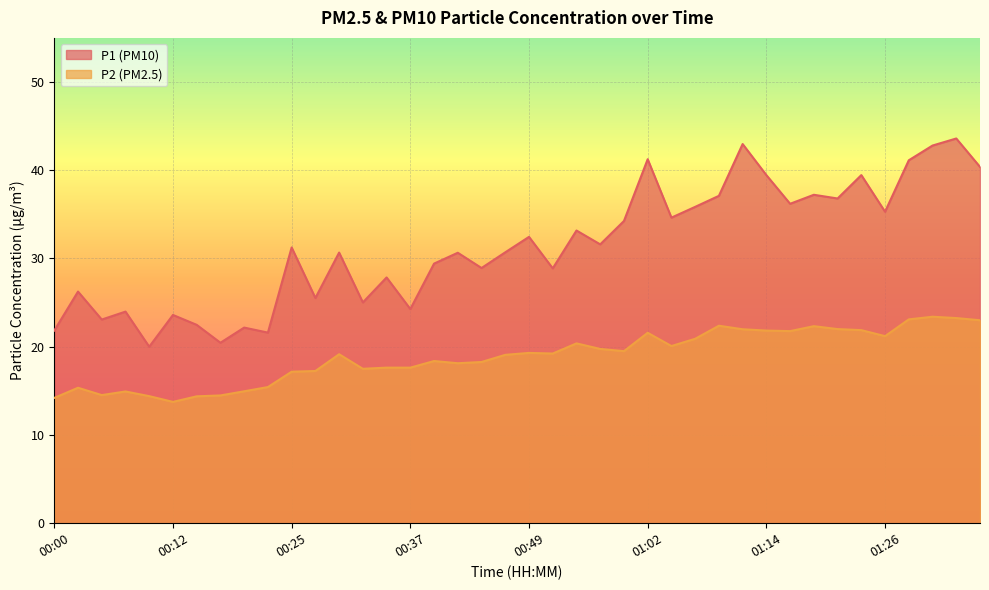

The P1 series shows 22.8 at 01:06. True or false?

False